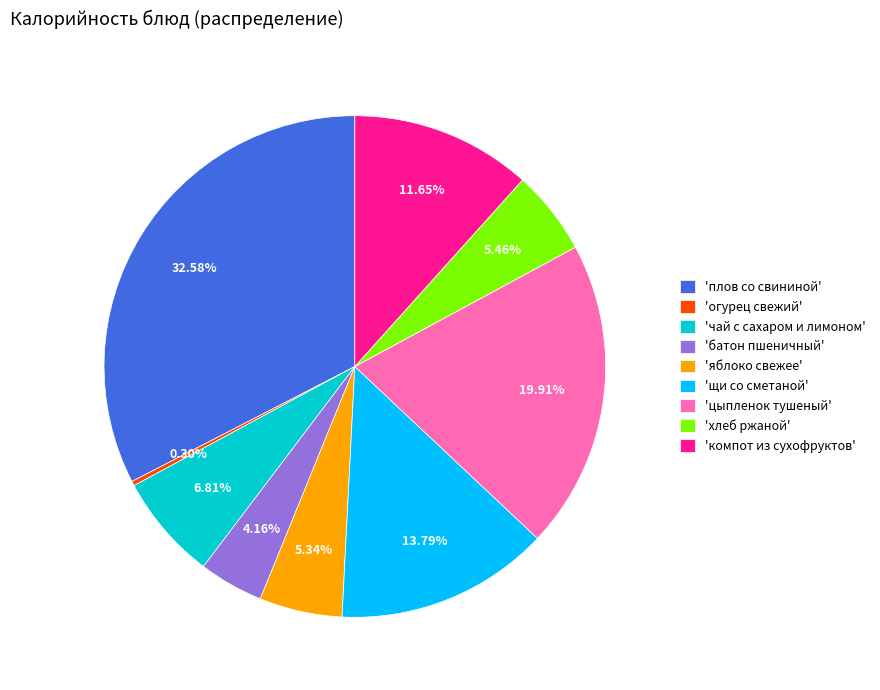

Between 'плов со свининой' and 'компот из сухофруктов', which is larger?

'плов со свининой'